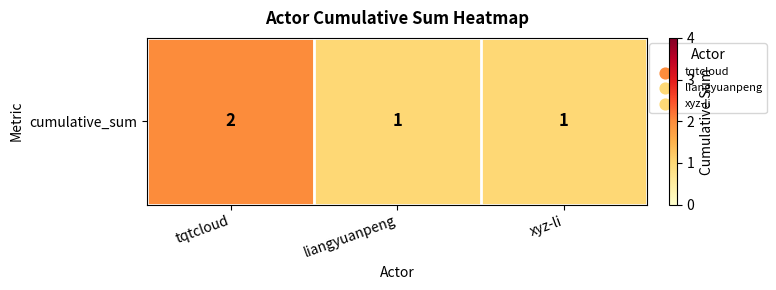

What is the maximum value shown in the chart?

2